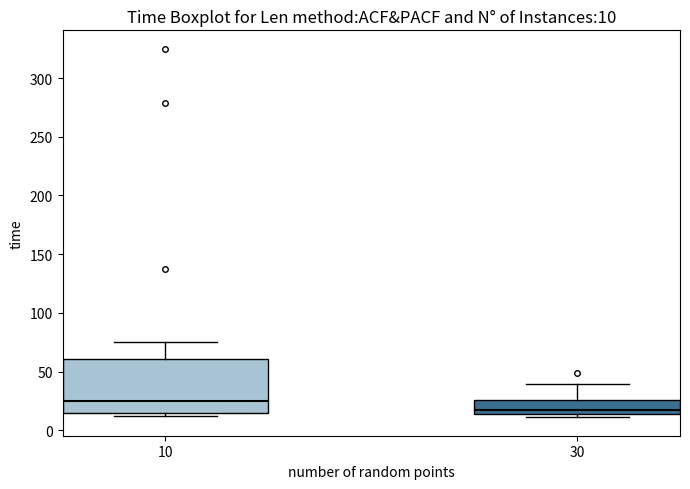

Which box has the lowest median line?

30